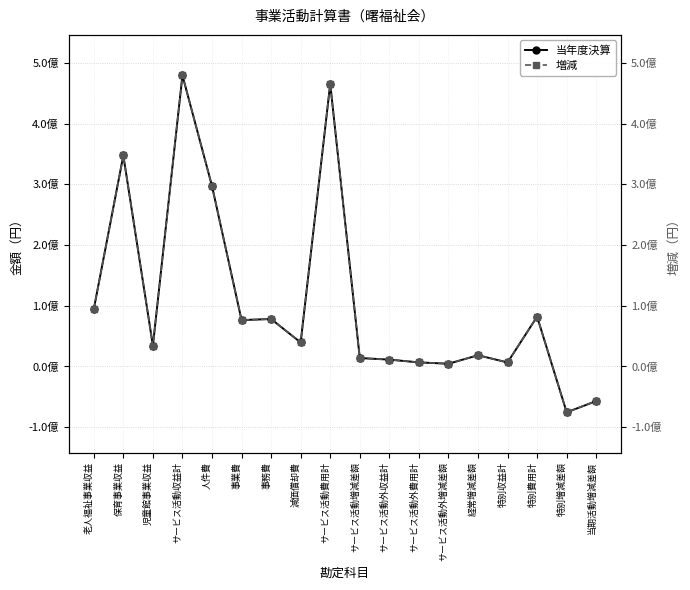

True or false: 当年度決算 and 増減 intersect in this chart.

False